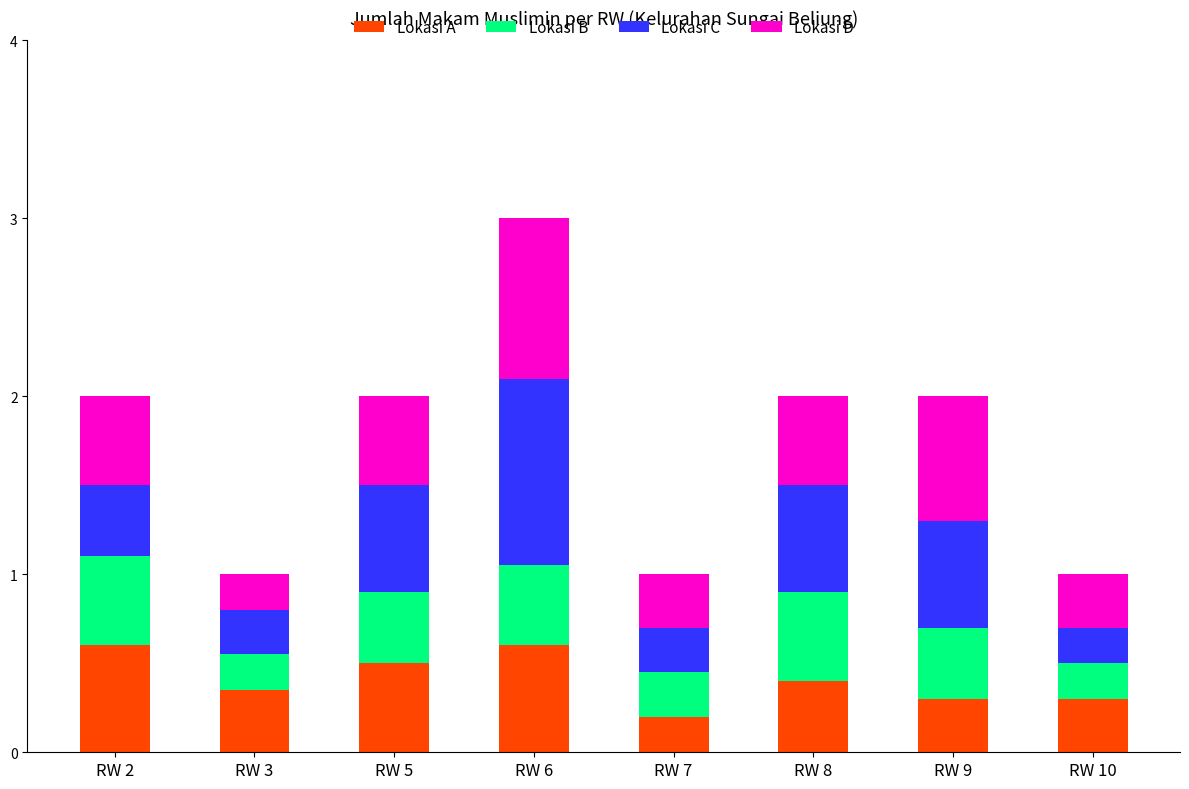

Is it true that Lokasi A equals 0.1 at RW 9?

False